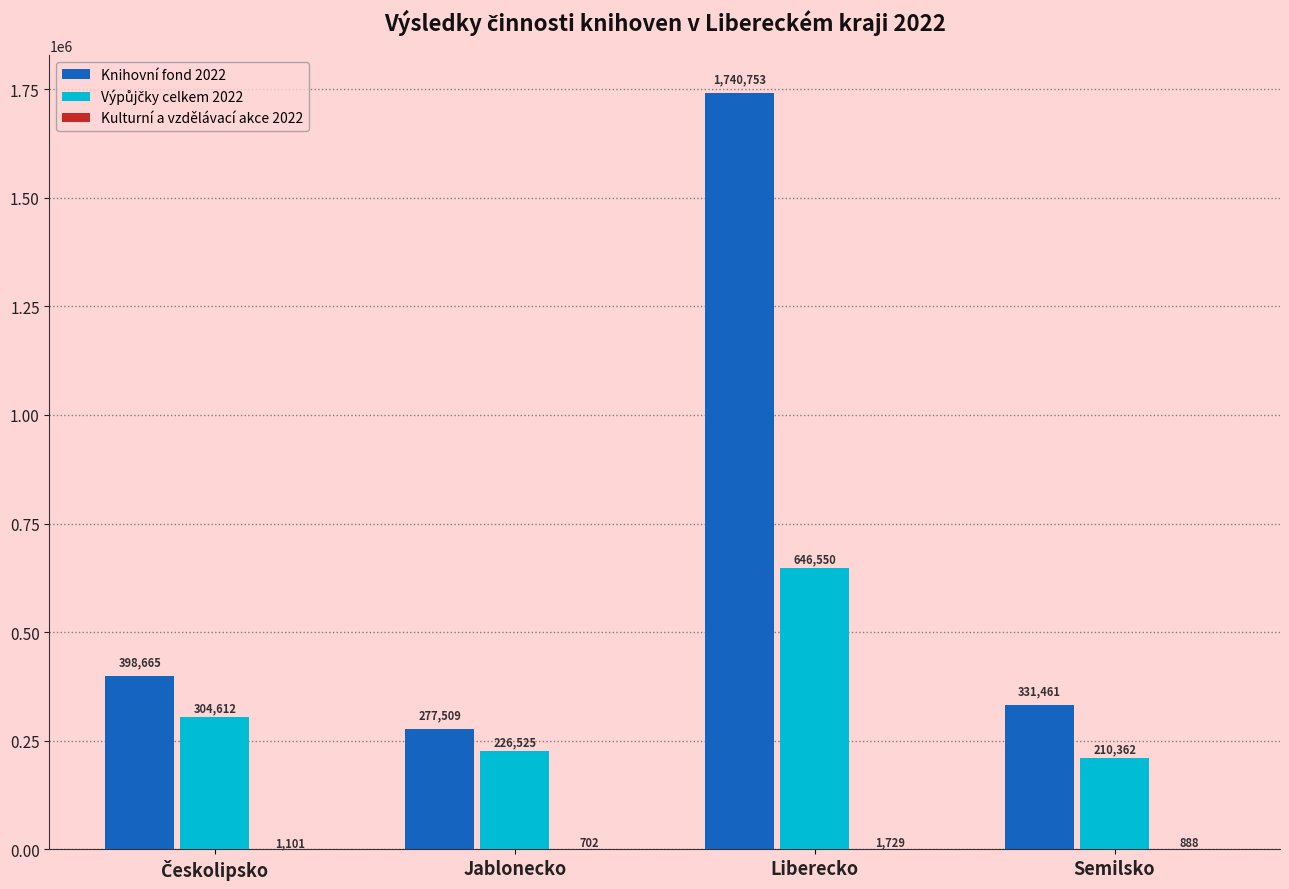

Are the bars grouped side by side (vs. stacked)?

Yes